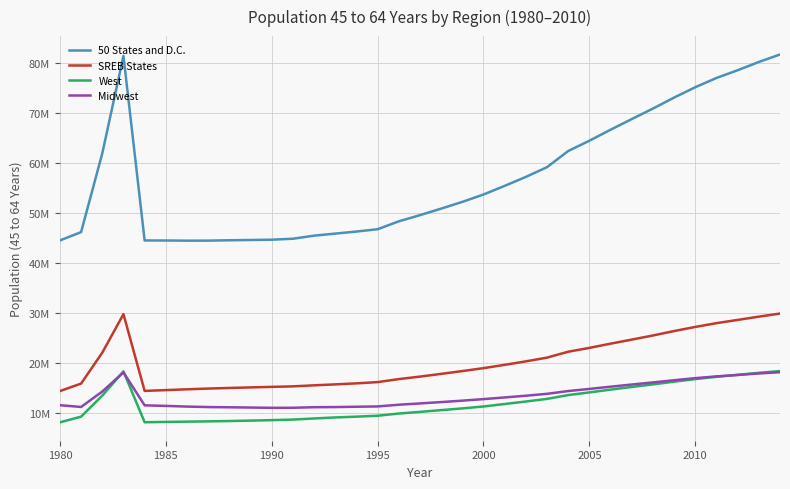

What is the difference between the maximum and second lowest values in the Midwest series?

7134588